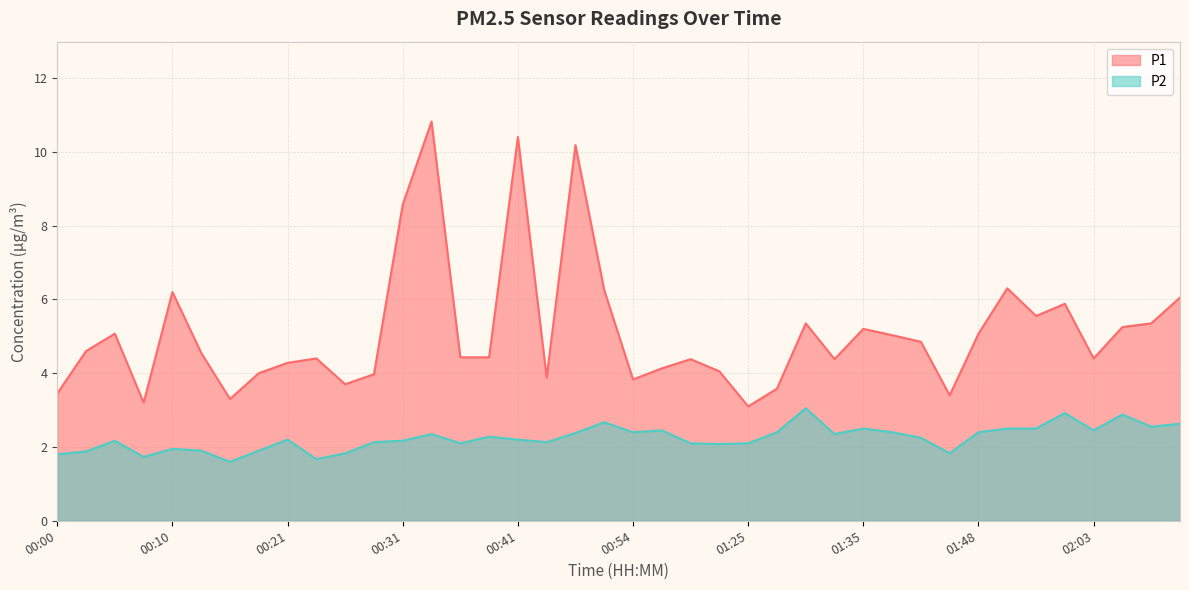

List the labels in order of P1 value, smallest first.

01:25, 00:08, 00:16, 01:45, 00:00, 01:27, 00:26, 00:54, 00:44, 00:29, 00:18, 01:20, 00:57, 00:21, 01:05, 01:32, 00:23, 02:03, 00:36, 00:39, 00:13, 00:02, 01:40, 01:37, 00:05, 01:48, 01:35, 02:05, 01:30, 02:08, 01:53, 01:58, 02:10, 00:10, 00:52, 01:50, 00:31, 00:46, 00:41, 00:34